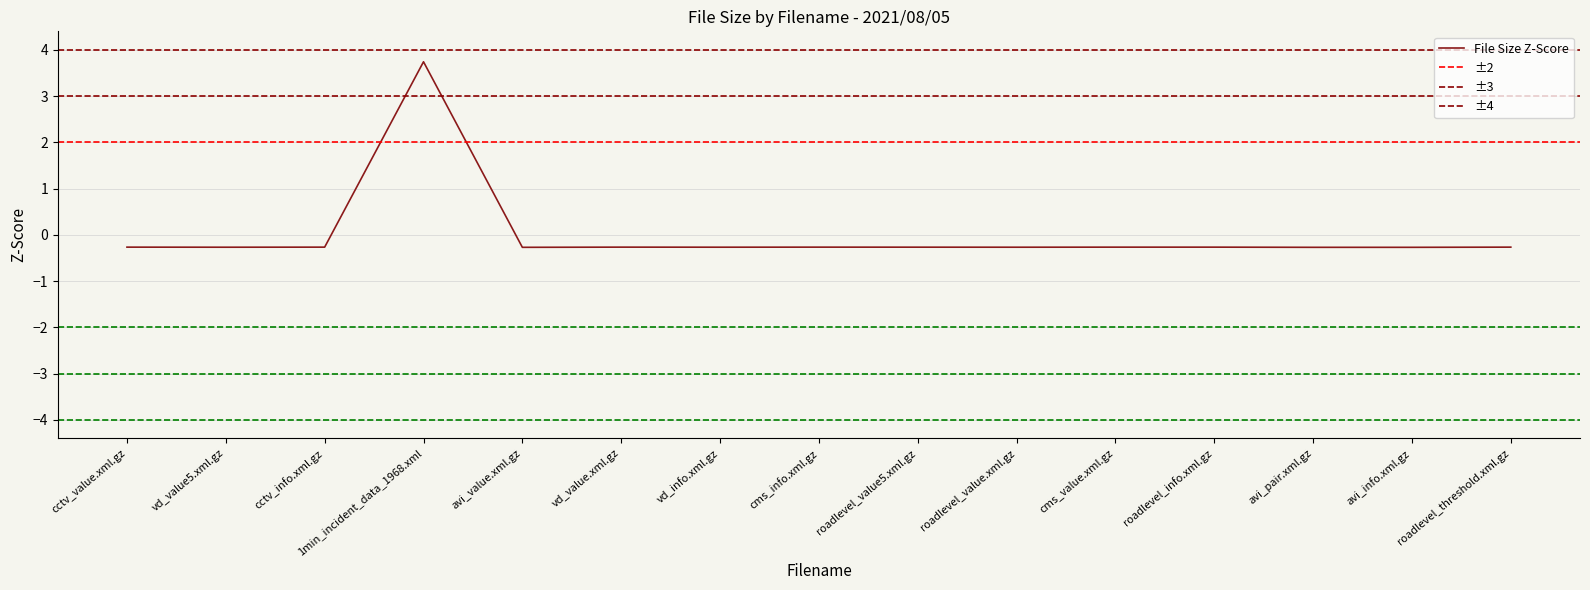

The chart shows a value of -0.1 at roadlevel_threshold.xml.gz. True or false?

False